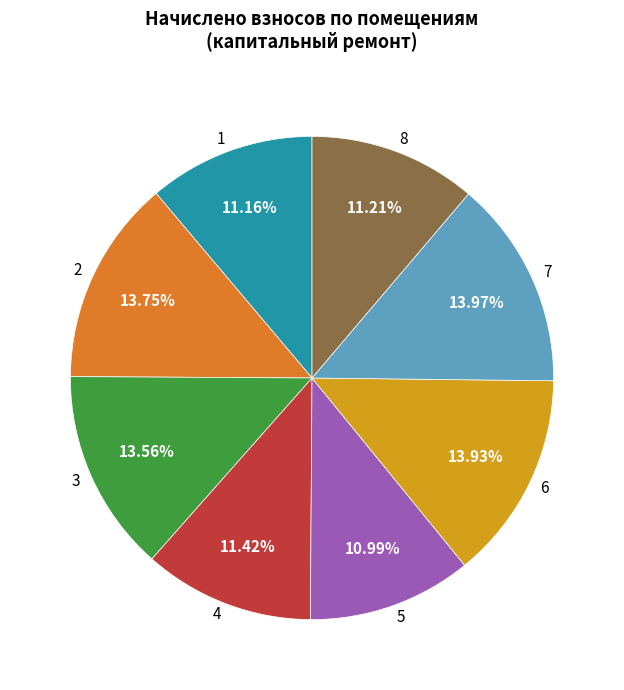

What is the ratio of the value at 7 to the value at 3?

1.0